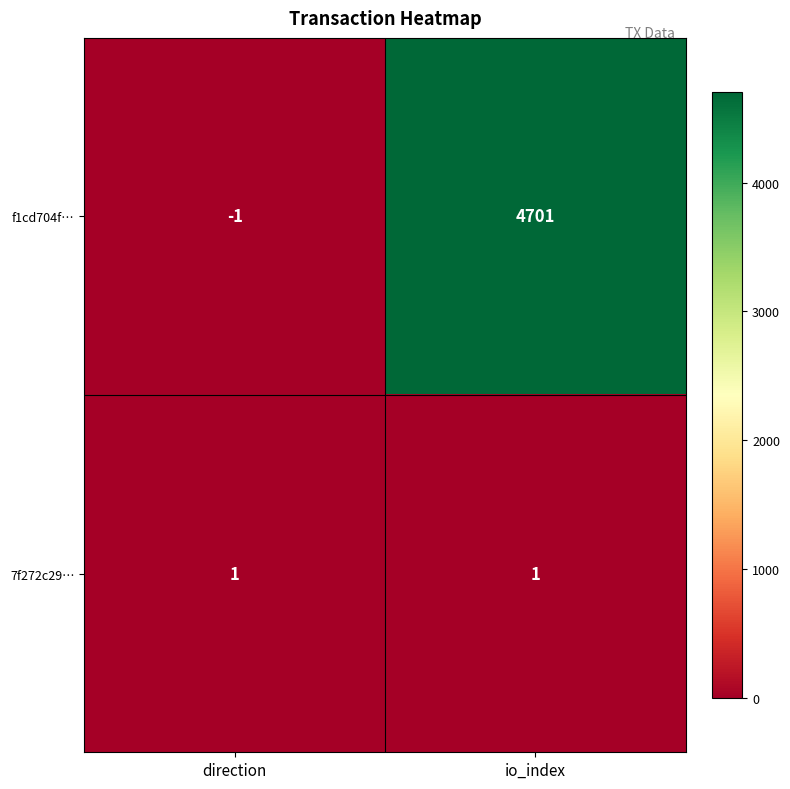

What is the difference between the highest and lowest values at io_index?

4700